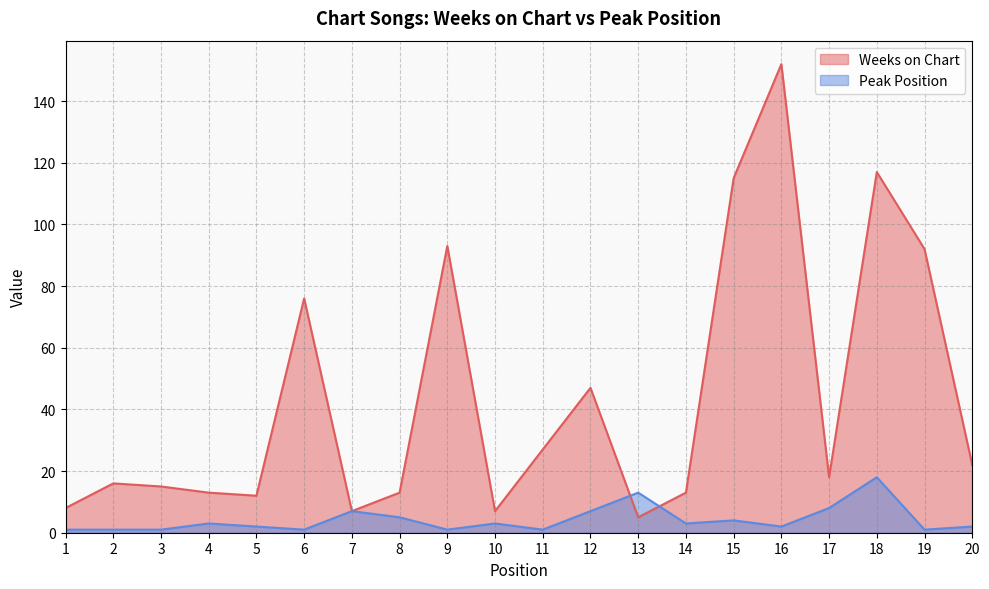

At 10, list the series in order from largest to smallest.

Weeks on Chart, Peak Position